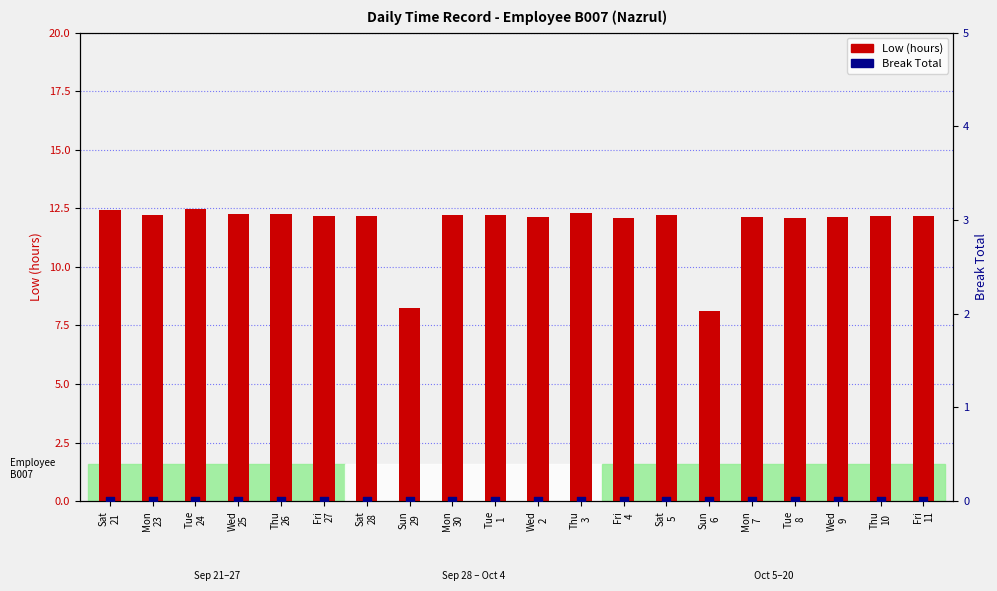

Is the value of Break Total at Sun
29 greater than the value of Low (hours) at Mon
30?

No